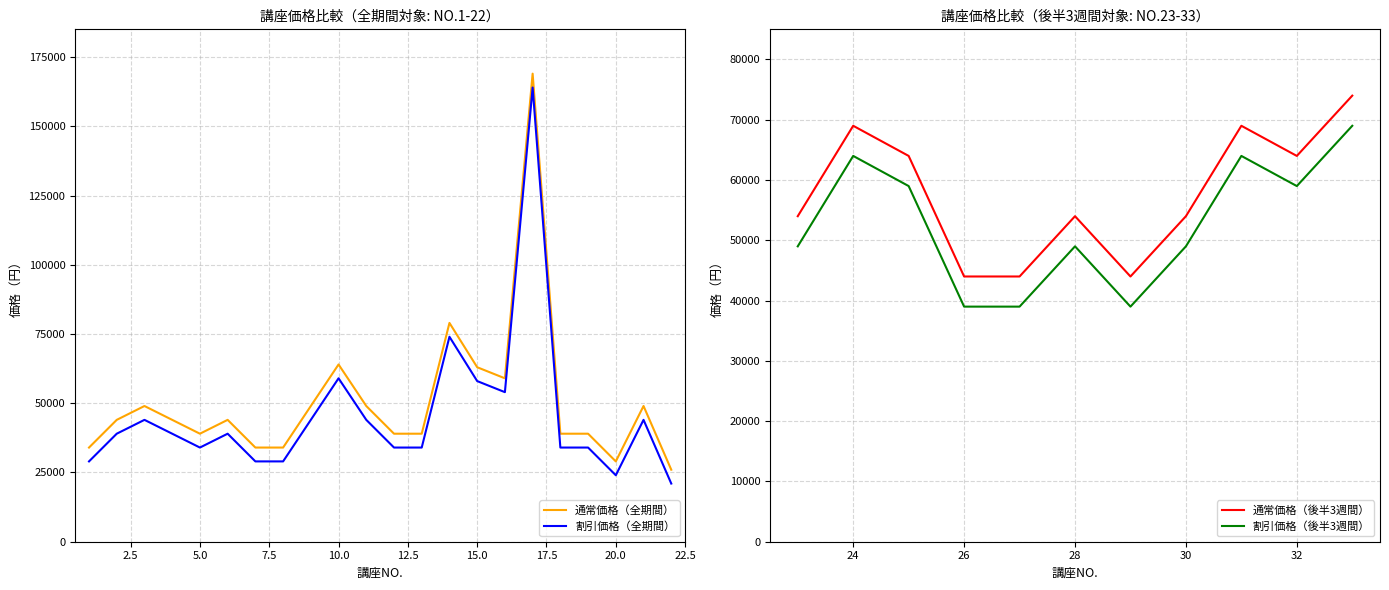

Is it true that 割引価格（全期間） equals 51557 at 2?

False